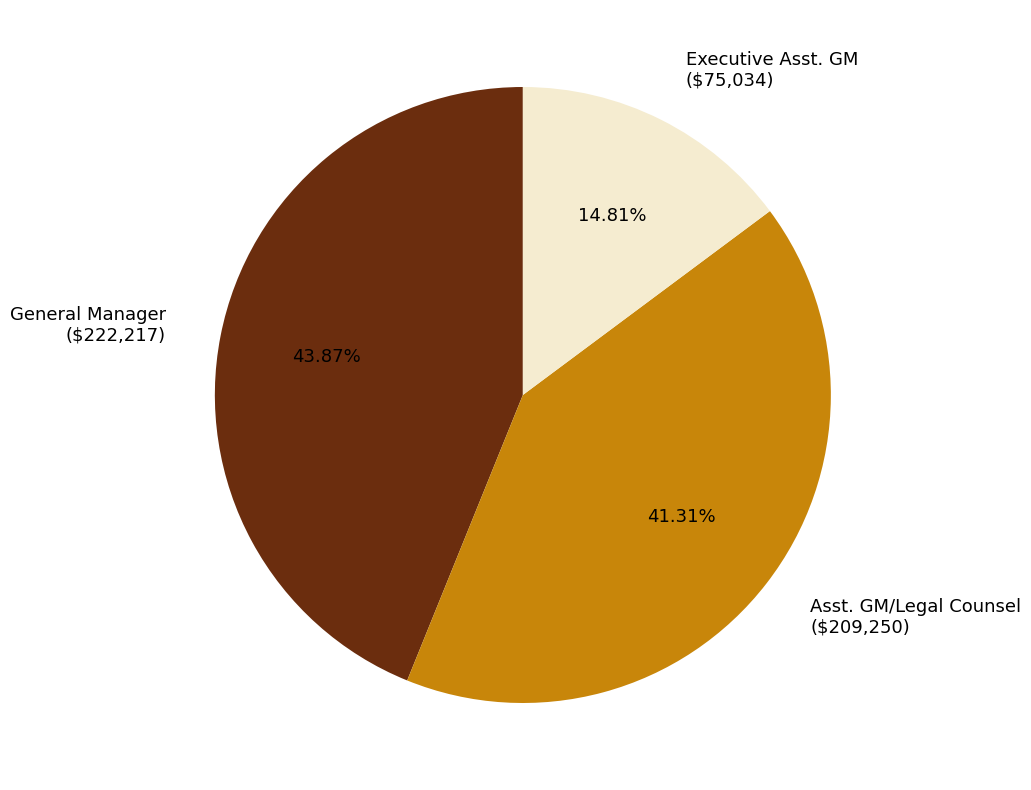

Is it true that General Manager is 44% of the pie?

True